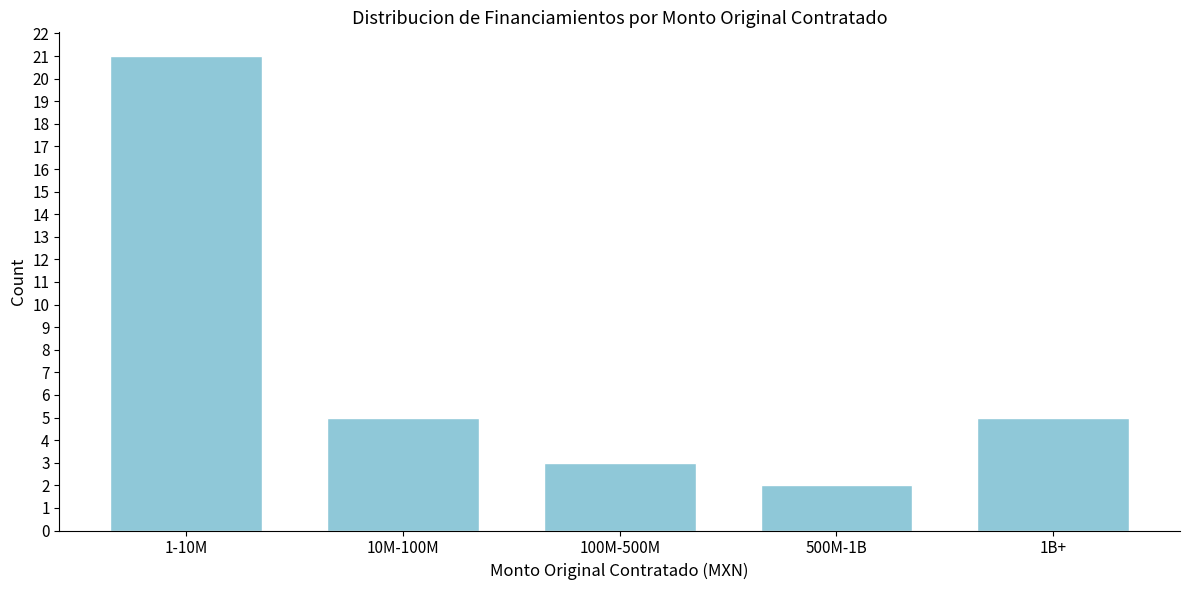

Reading left to right, list all the values displayed in this chart.

1-10M=21	10M-100M=5	100M-500M=3	500M-1B=2	1B+=5